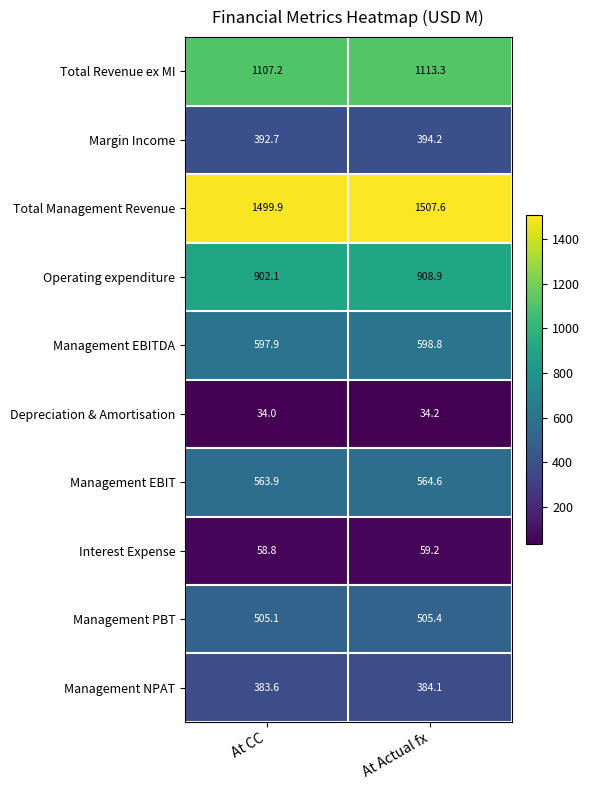

What is the sum of the Interest Expense values at At Actual fx and At CC?

118.0